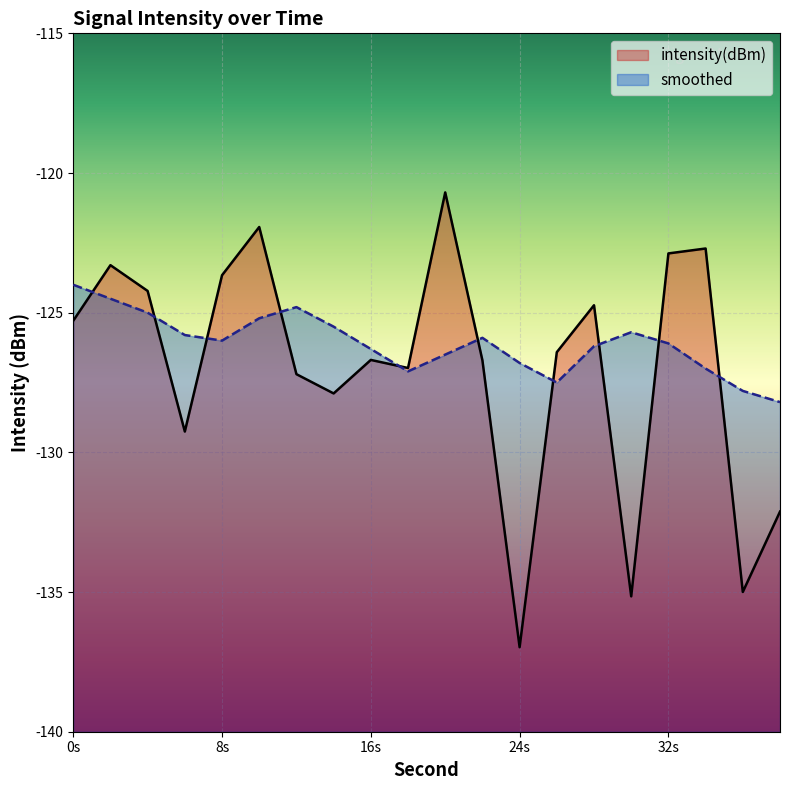

Reading left to right, extract all data points from this chart.

intensity(dBm): -125.3	-123.3	-124.2	-129.3	-123.7	-121.9	-127.2	-127.9	-126.7	-127.0	-120.7	-126.7	-137.0	-126.4	-124.7	-135.2	-122.9	-122.7	-135.0	-132.1
smoothed: -124.0	-124.5	-125.0	-125.8	-126.0	-125.2	-124.8	-125.5	-126.3	-127.1	-126.5	-125.9	-126.8	-127.5	-126.2	-125.7	-126.1	-127.0	-127.8	-128.2